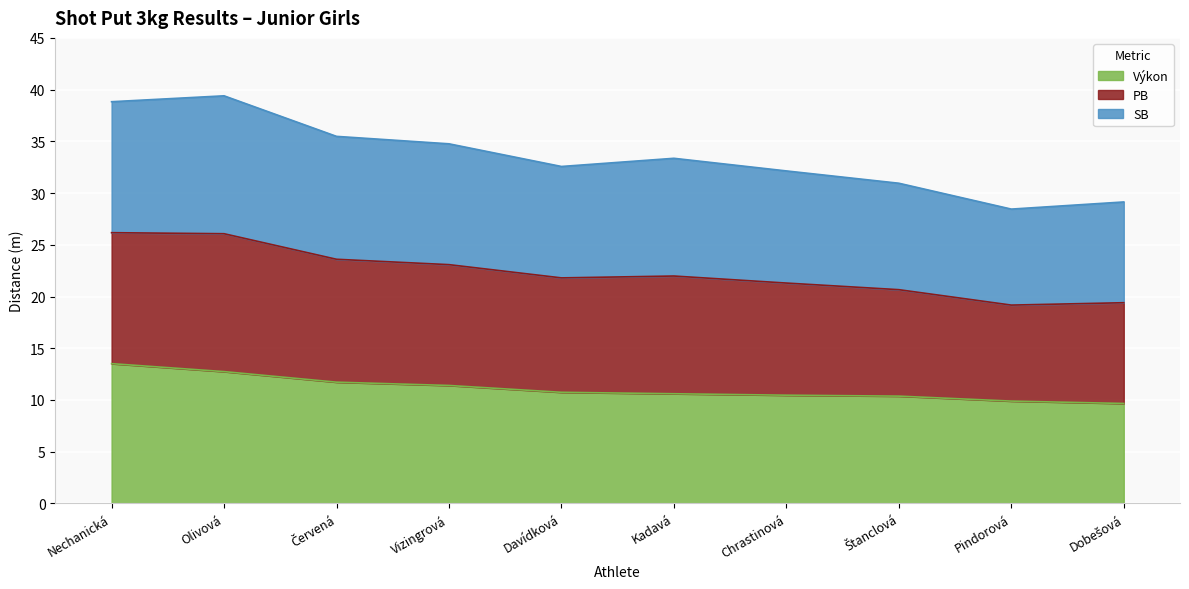

What are all the series names shown in the legend?

Výkon, PB, SB